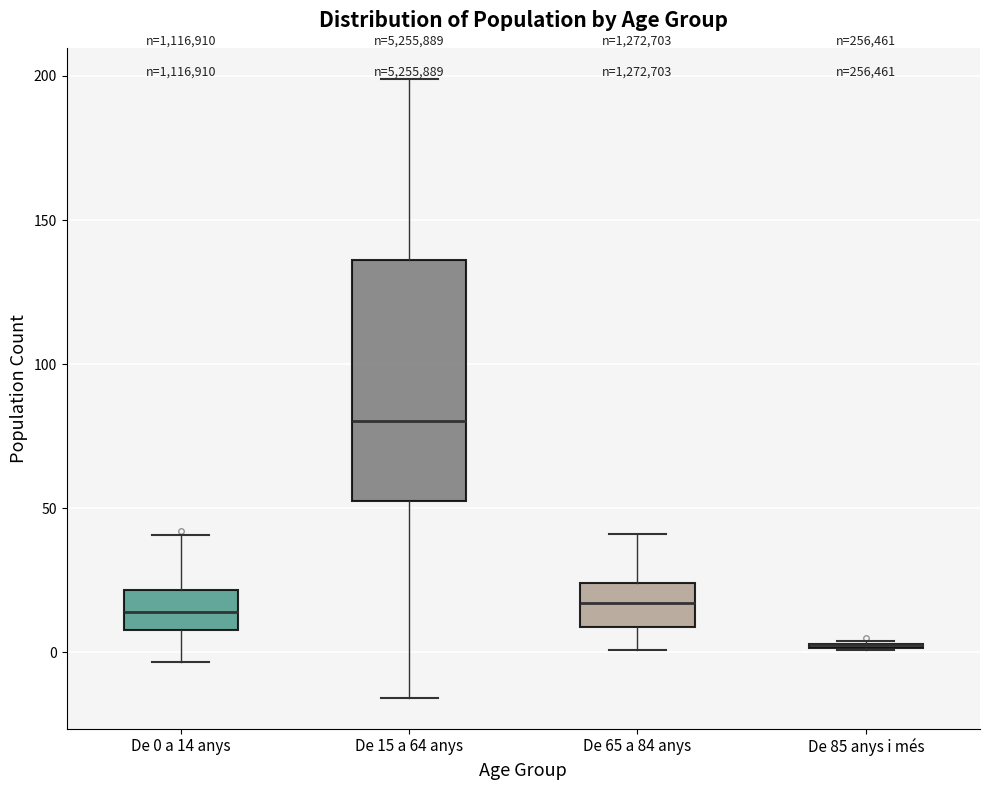

Where does the median line of the box for De 0 a 14 anys sit on the y-axis? The values are not printed on the chart, so give them approximately, as read against the axis.

15